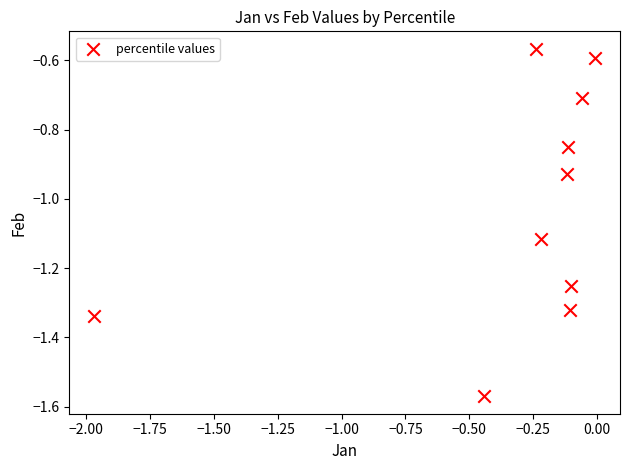

What is the range of X values (max minus min)?

2.0